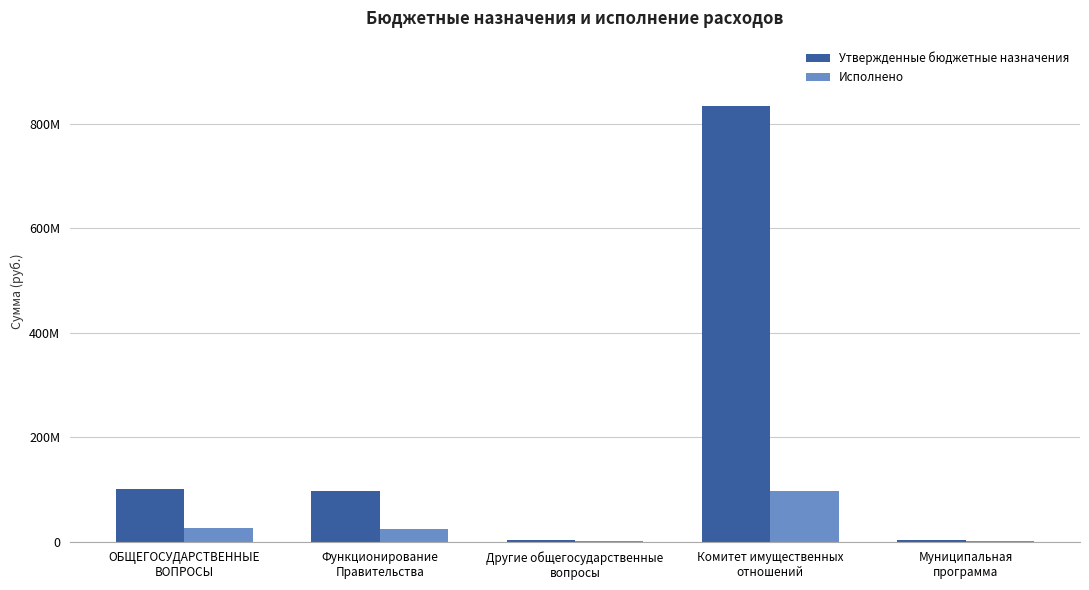

At which category does the chart reach its minimum across all series?

Муниципальная
программа